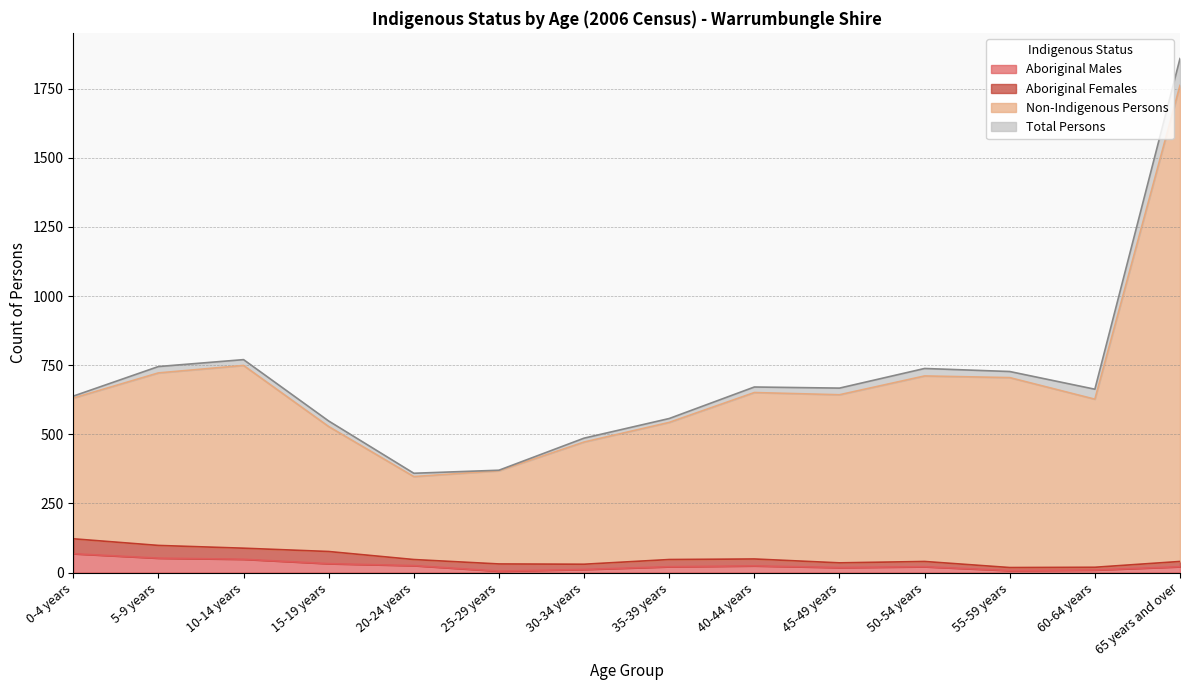

True or false: Aboriginal Males and Total Persons intersect in this chart.

False